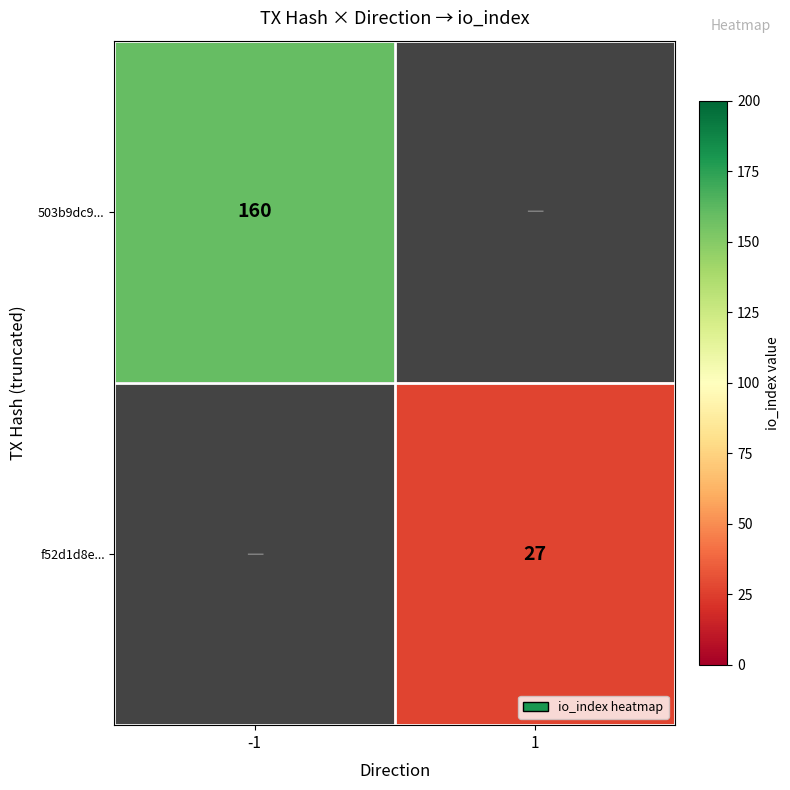

The value of 503b9dc9... at -1 is 160. True or false?

True